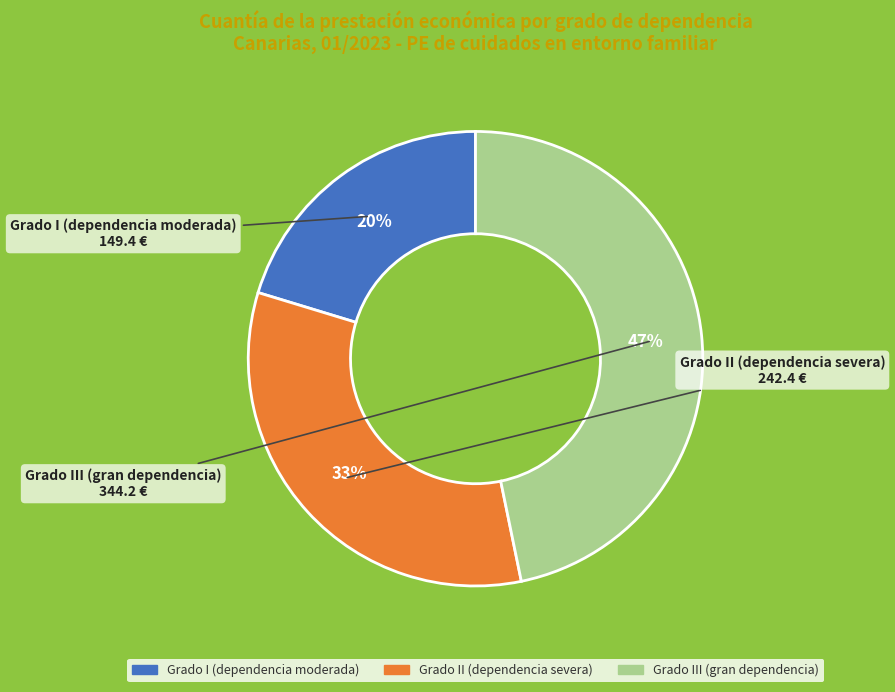

Does Grado I (dependencia moderada) account for over 50% of the chart?

No